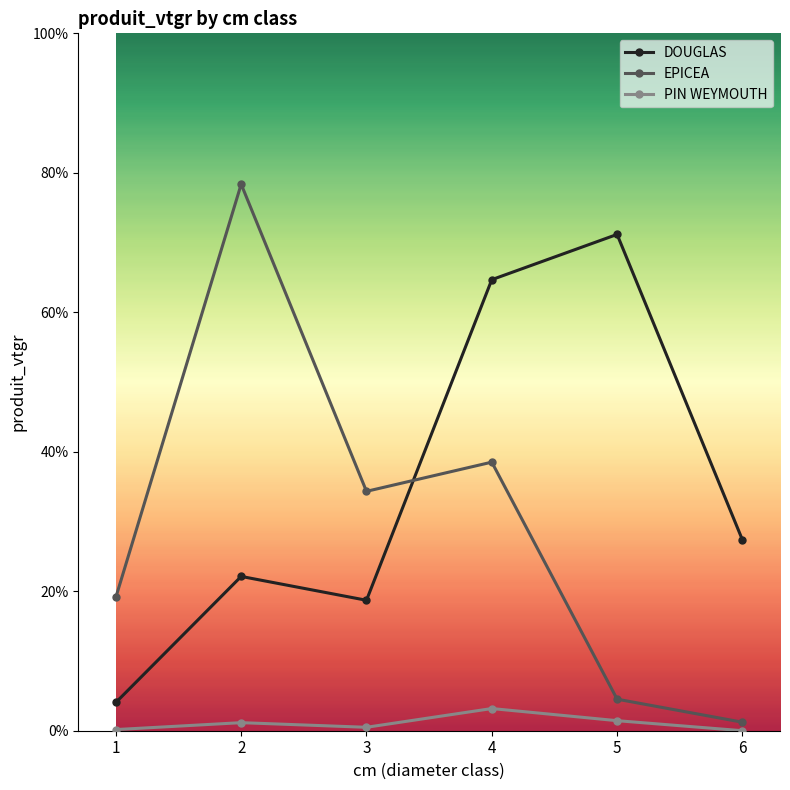

Between which two adjacent categories do EPICEA and DOUGLAS first intersect?

3 and 4